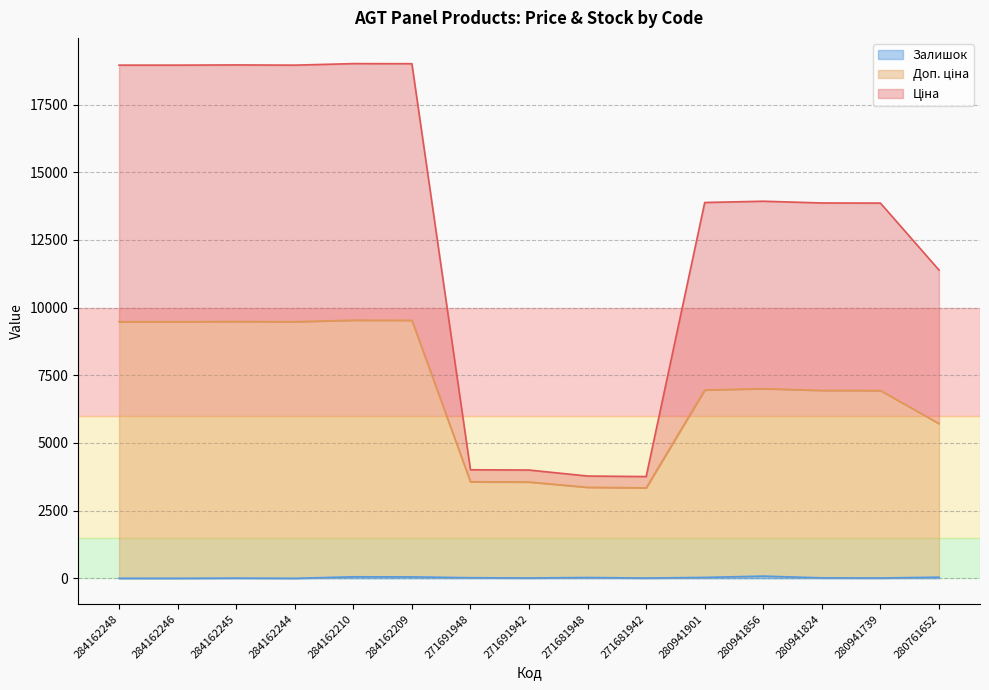

At 280941824, list the series in order from largest to smallest.

Ціна, Доп. ціна, Залишок